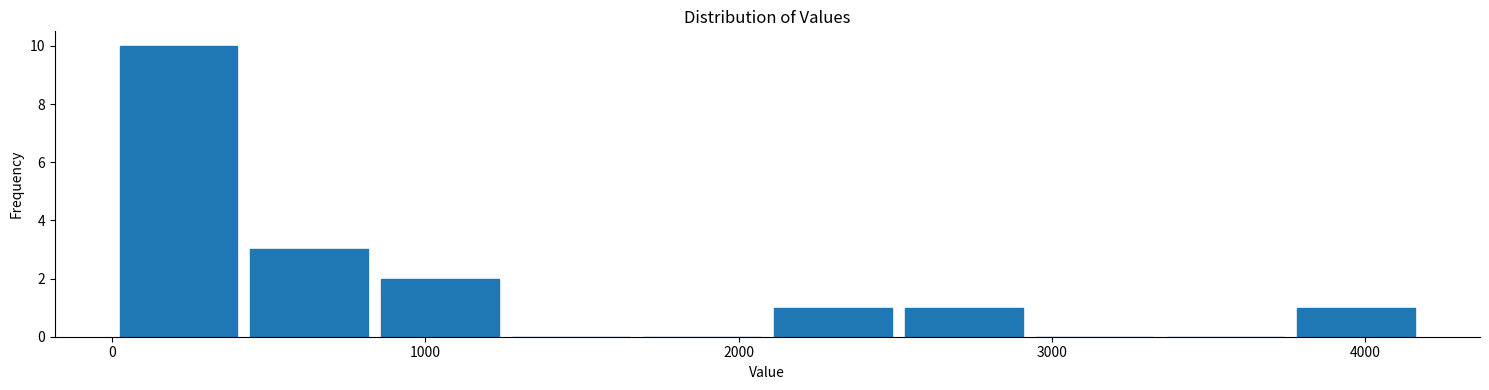

Which range on the x-axis has the tallest bar?

0 to 400